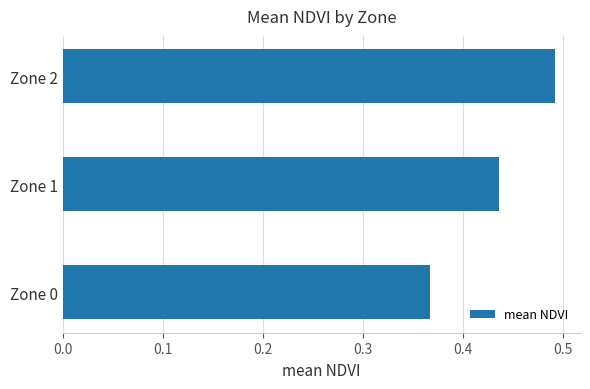

How many values are between 0 and 1?

3